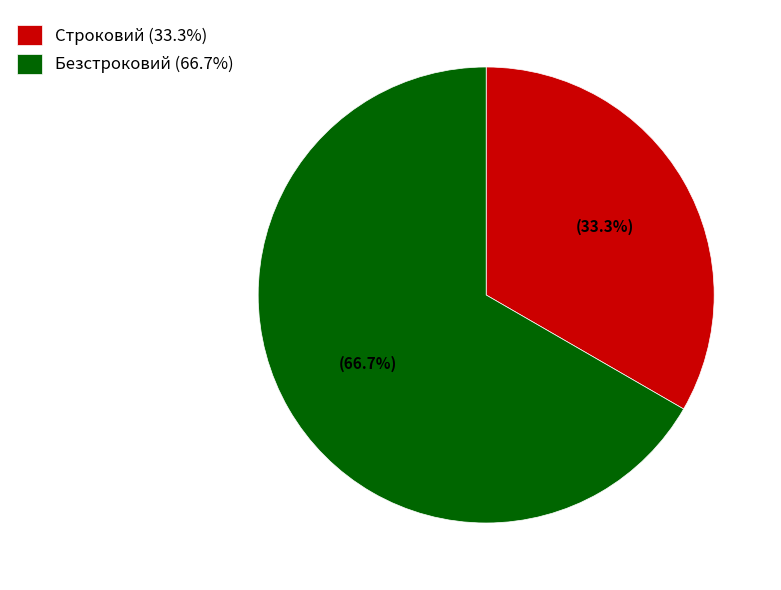

Count the number of slices in the pie.

2